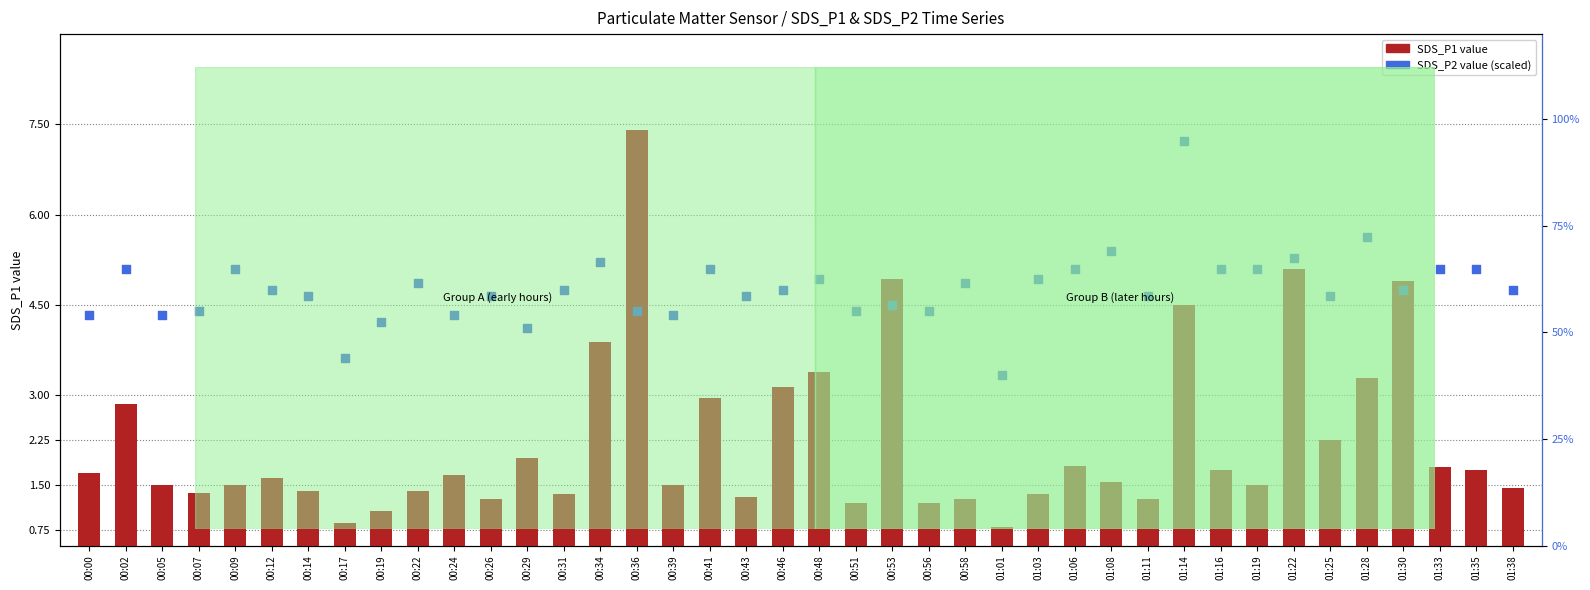

What are all the series names shown in the legend?

SDS_P1 value, SDS_P2 value